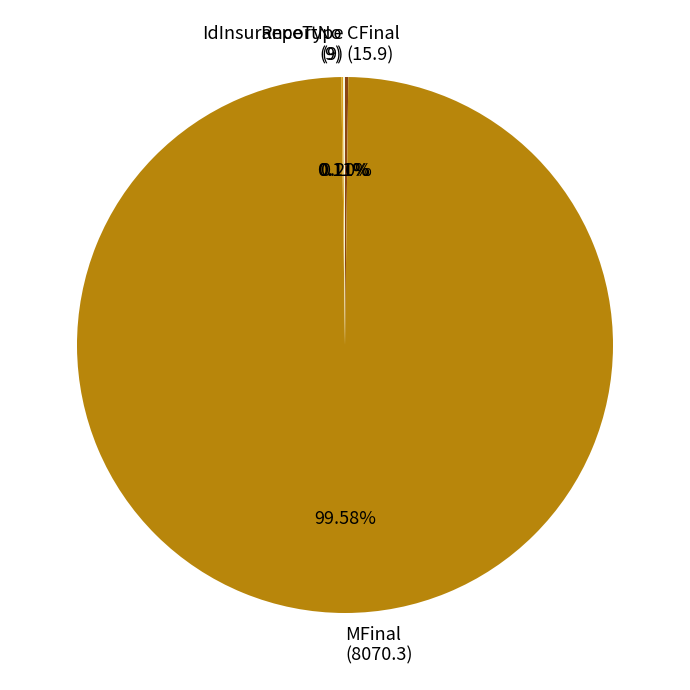

Does any single category account for the majority?

Yes